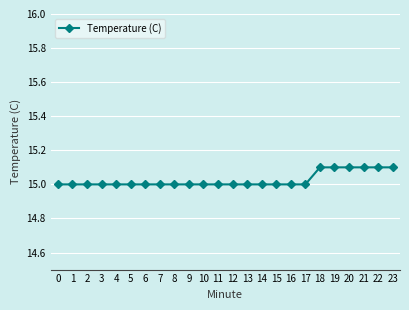

Between 19 and 4, which is larger?

19